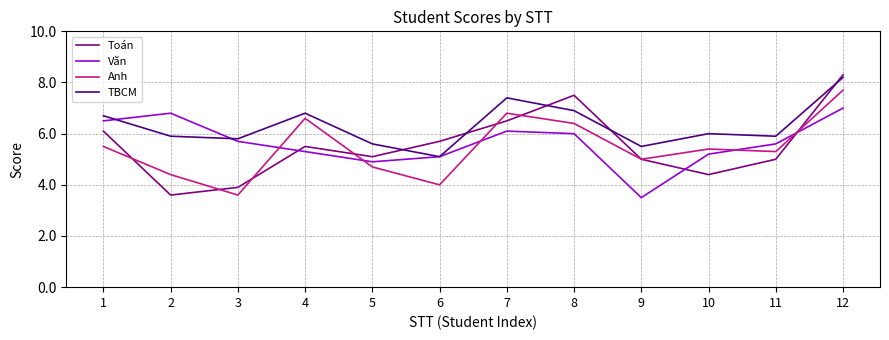

Where is Anh nearest to the value 5?

9